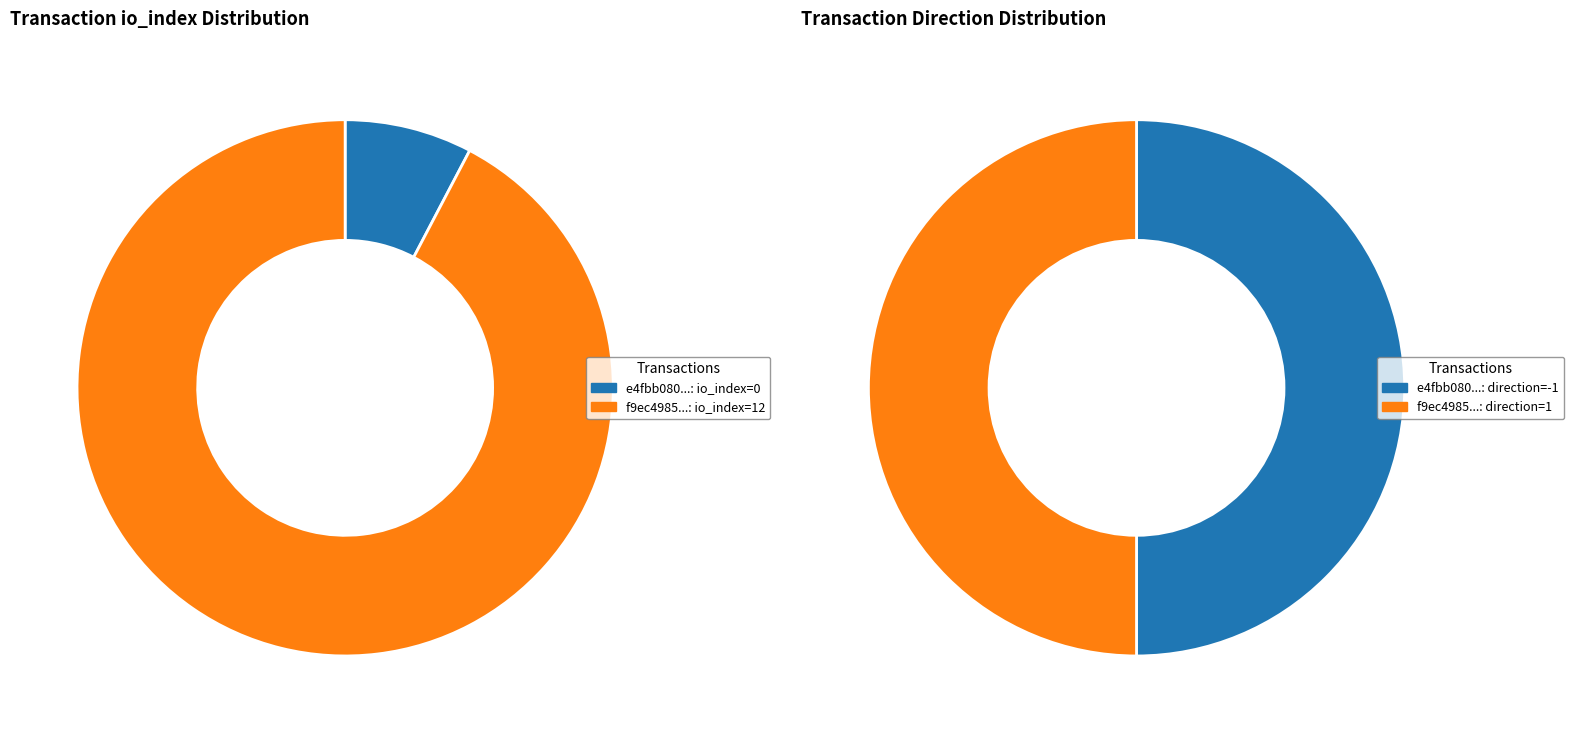

Is the sum of tx_index_0 and tx_index_12 greater than half?

Yes